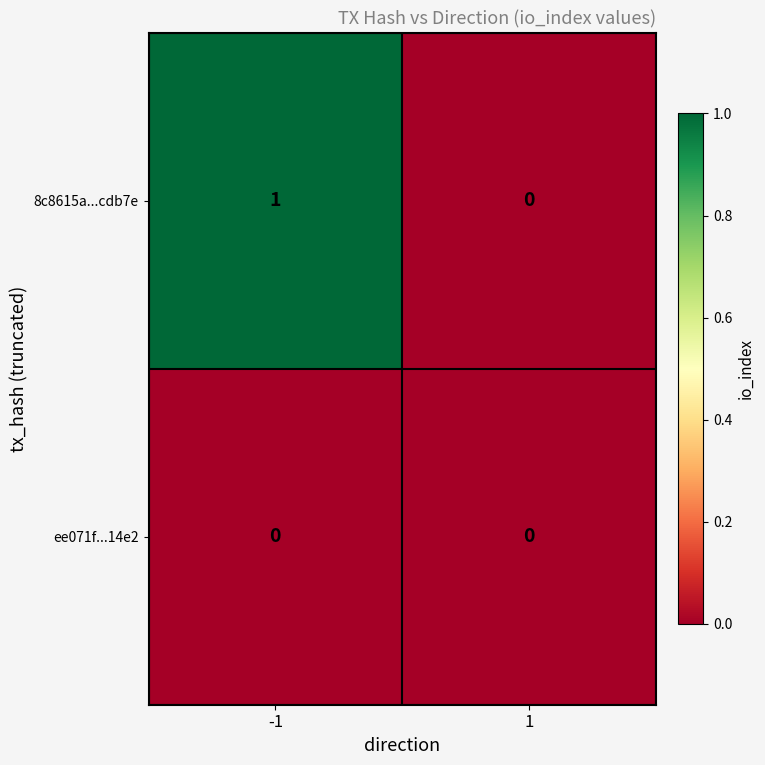

What is the total value across all series at -1?

1